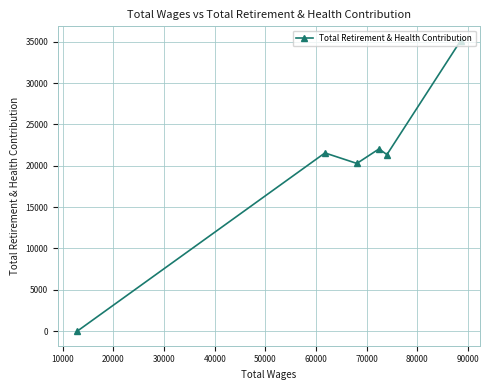

How many lines are shown in the chart?

1